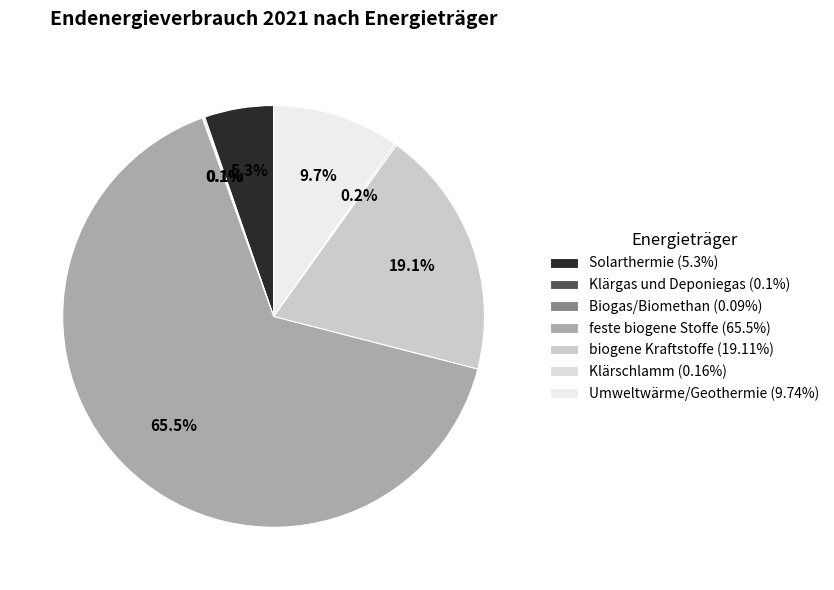

Rank the categories by value from highest to lowest.

feste biogene Stoffe, biogene Kraftstoffe, Umweltwärme/Geothermie, Solarthermie, Klärschlamm, Klärgas und Deponiegas, Biogas/Biomethan